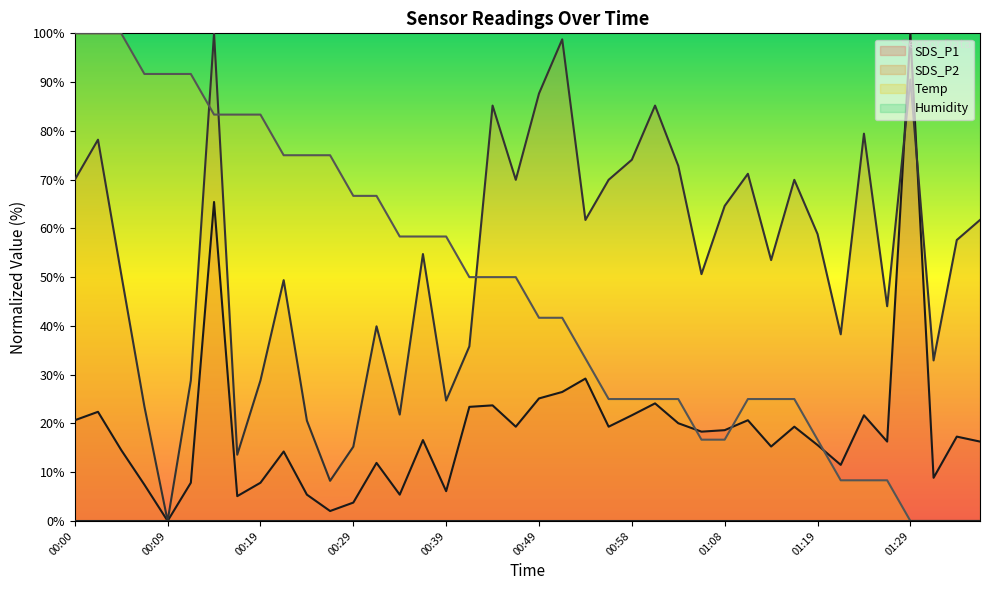

Which has a higher value, 01:21 or 01:26?

01:26